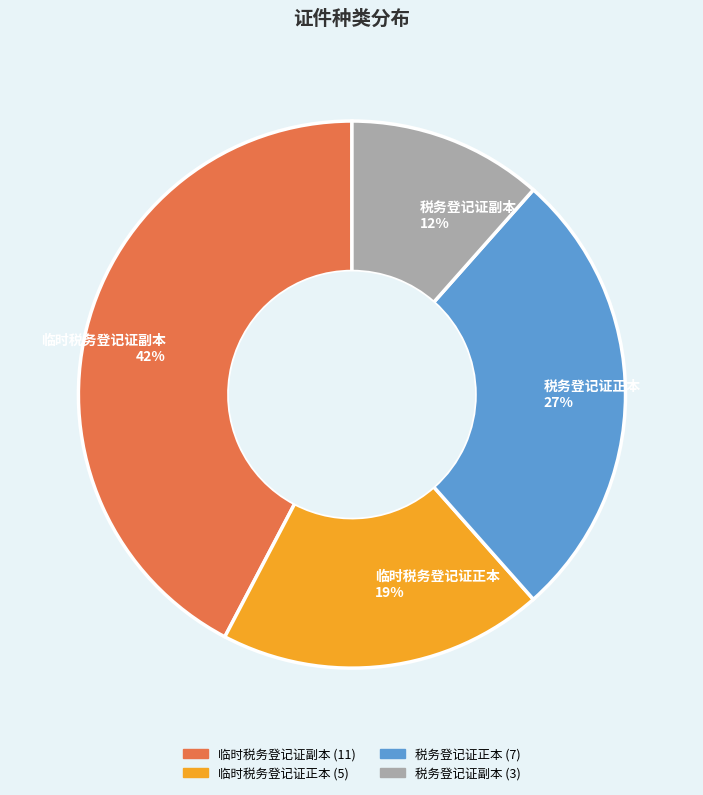

To the nearest percent, what is the average slice percentage?

25%